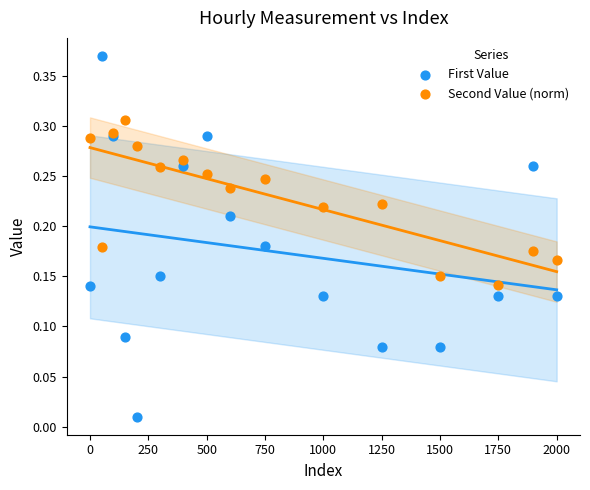

Which series contains the lowest Y value?

First Value